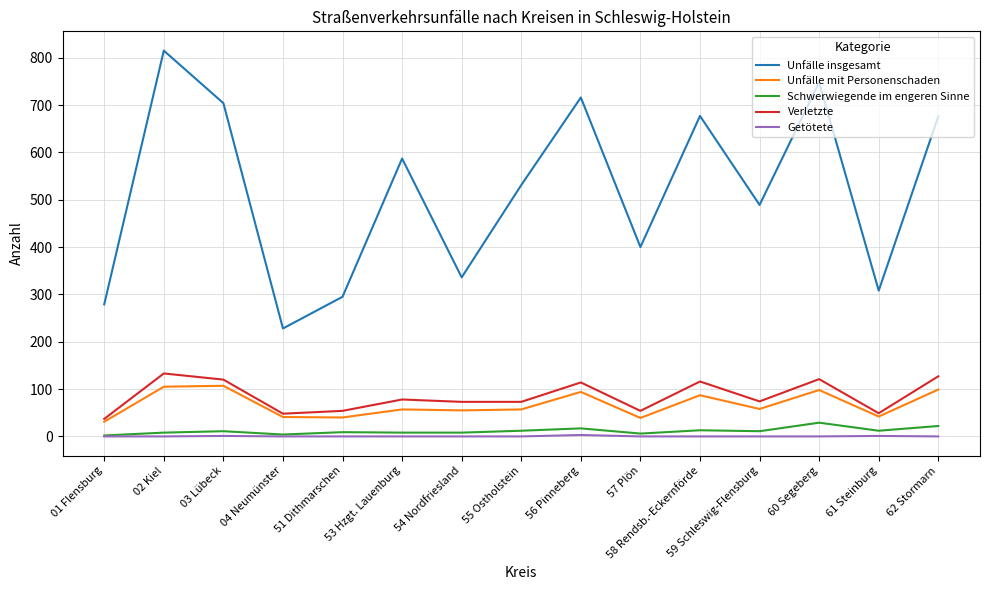

Rank the series at 60 Segeberg from highest to lowest value.

Unfälle insgesamt, Verletzte, Unfälle mit Personenschaden, Schwerwiegende im engeren Sinne, Getötete